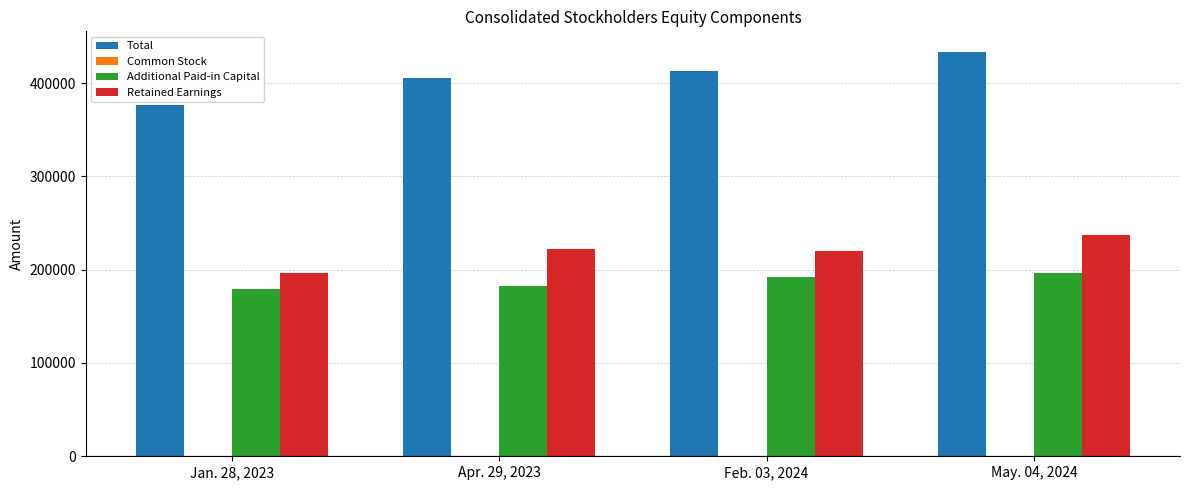

Which series has the largest total across all categories?

Total